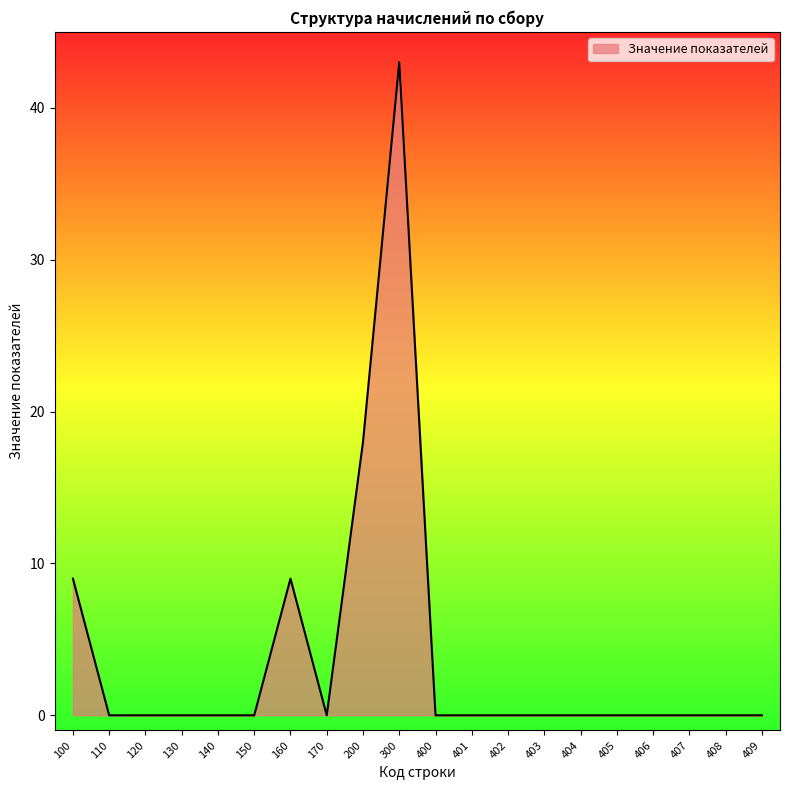

Does the chart display data point markers on the line(s)?

No